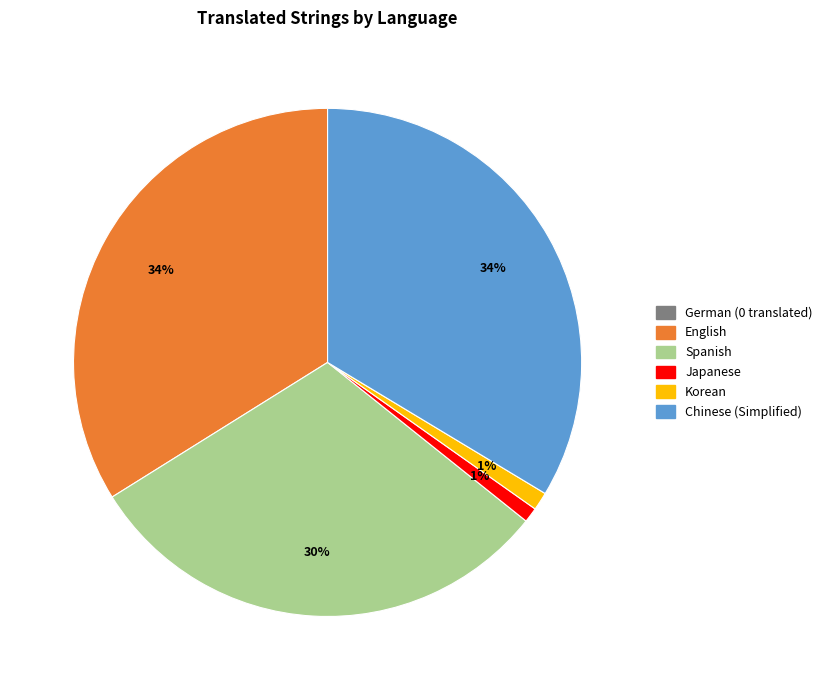

Does any single category account for the majority?

No